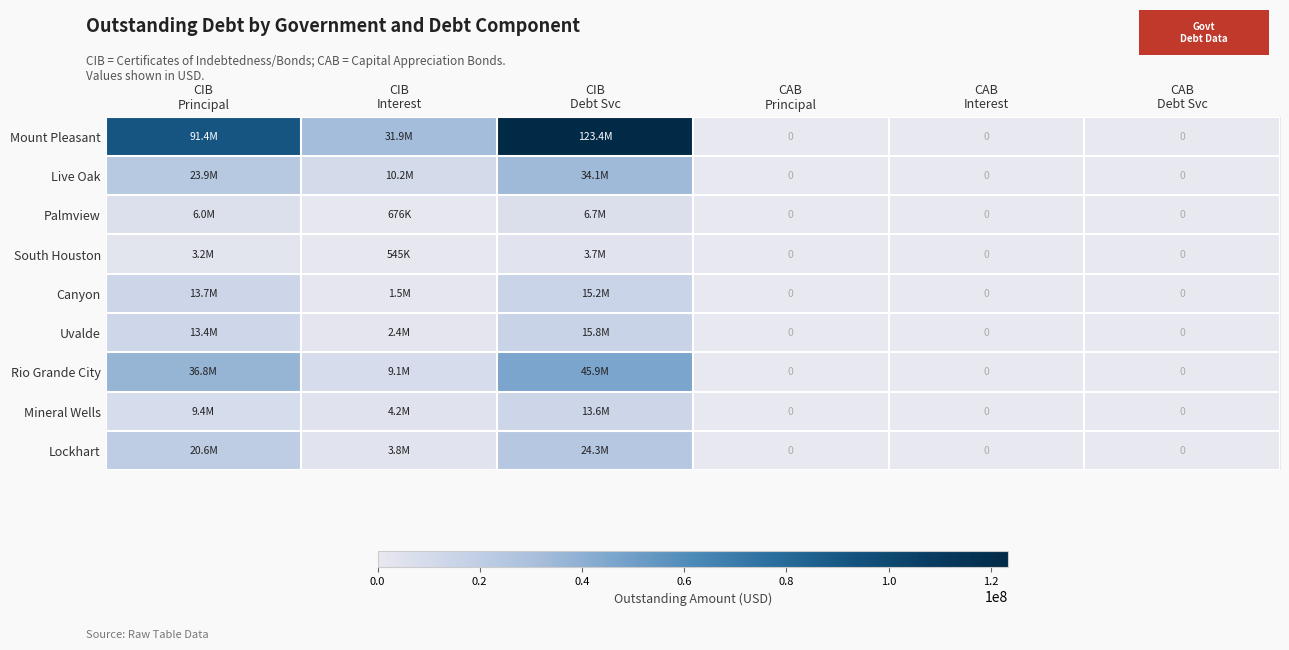

What is the difference between the maximum and minimum values in the Rio Grande City series?

45926710.5